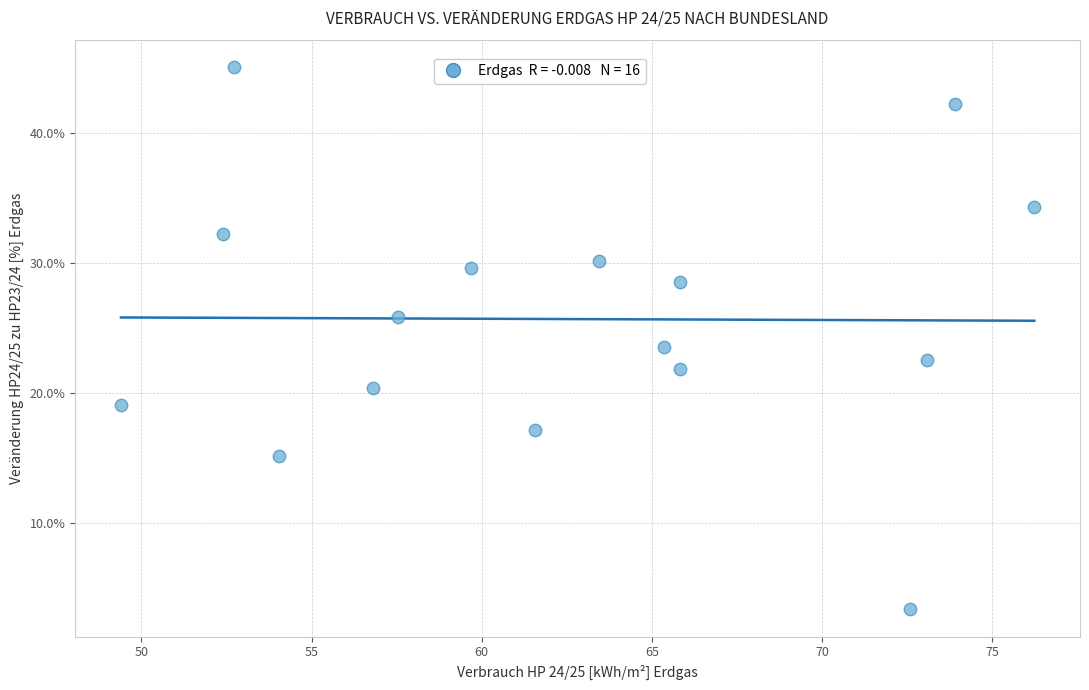

What Y value in the scatter plot is closest to 24?

23.5